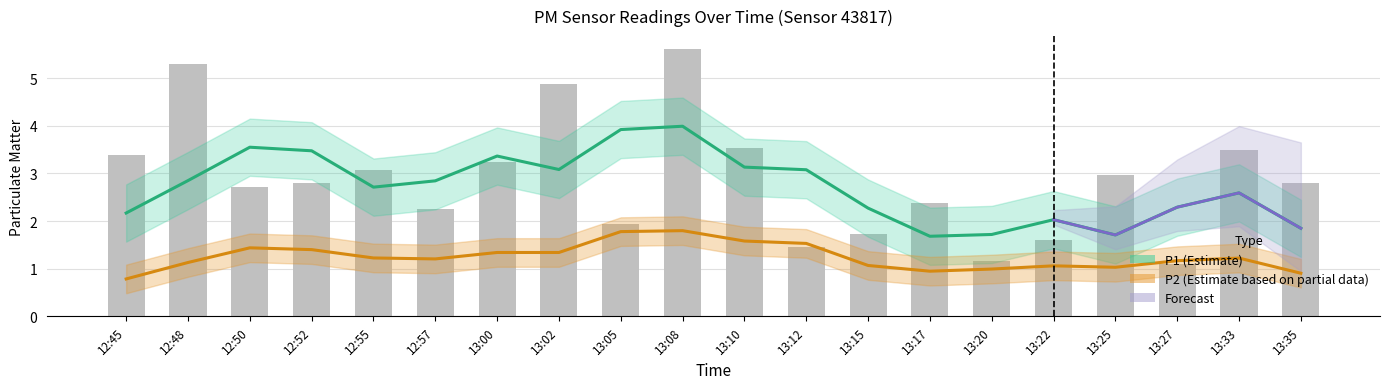

Which has a higher value, 12:50 or 13:08?

13:08